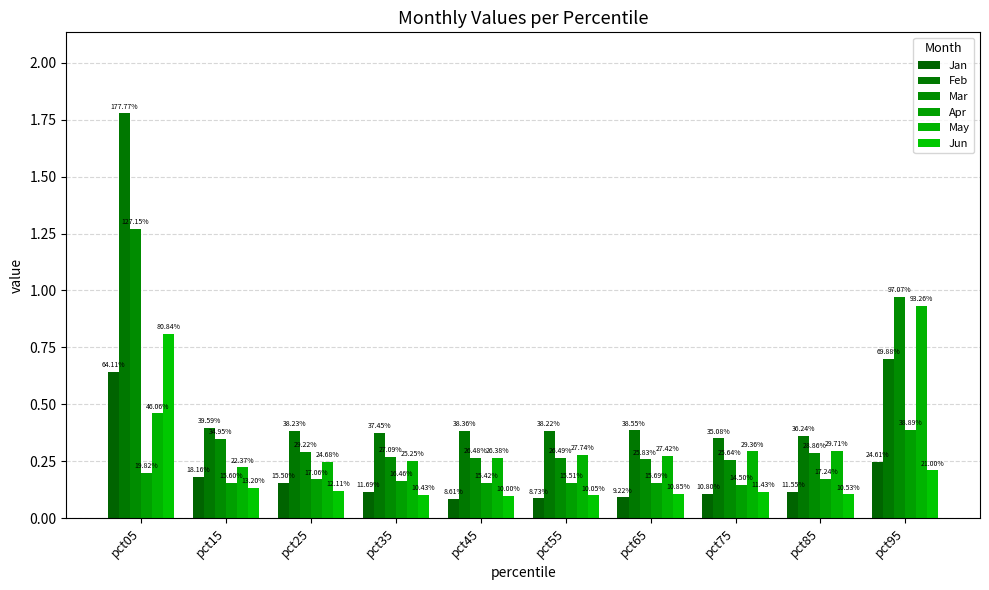

Which has a higher value, pct85 or pct45?

pct85